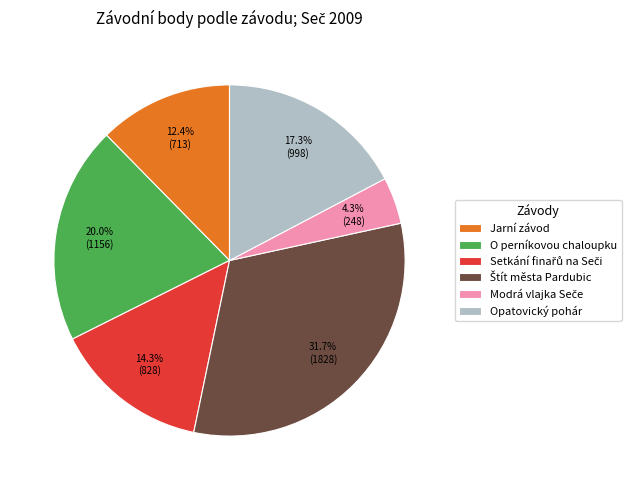

How many slices are in this pie chart?

6